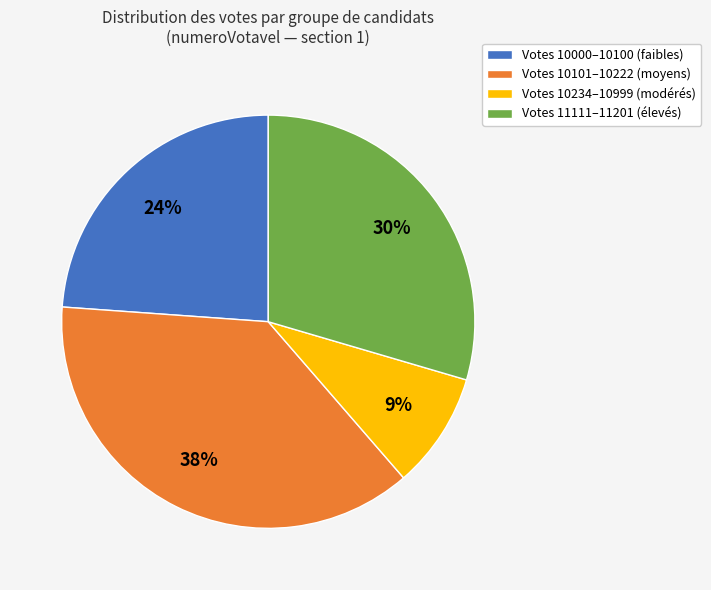

Rank the categories by value from highest to lowest.

Votes 10101–10222 (moyens), Votes 11111–11201 (élevés), Votes 10000–10100 (faibles), Votes 10234–10999 (modérés)